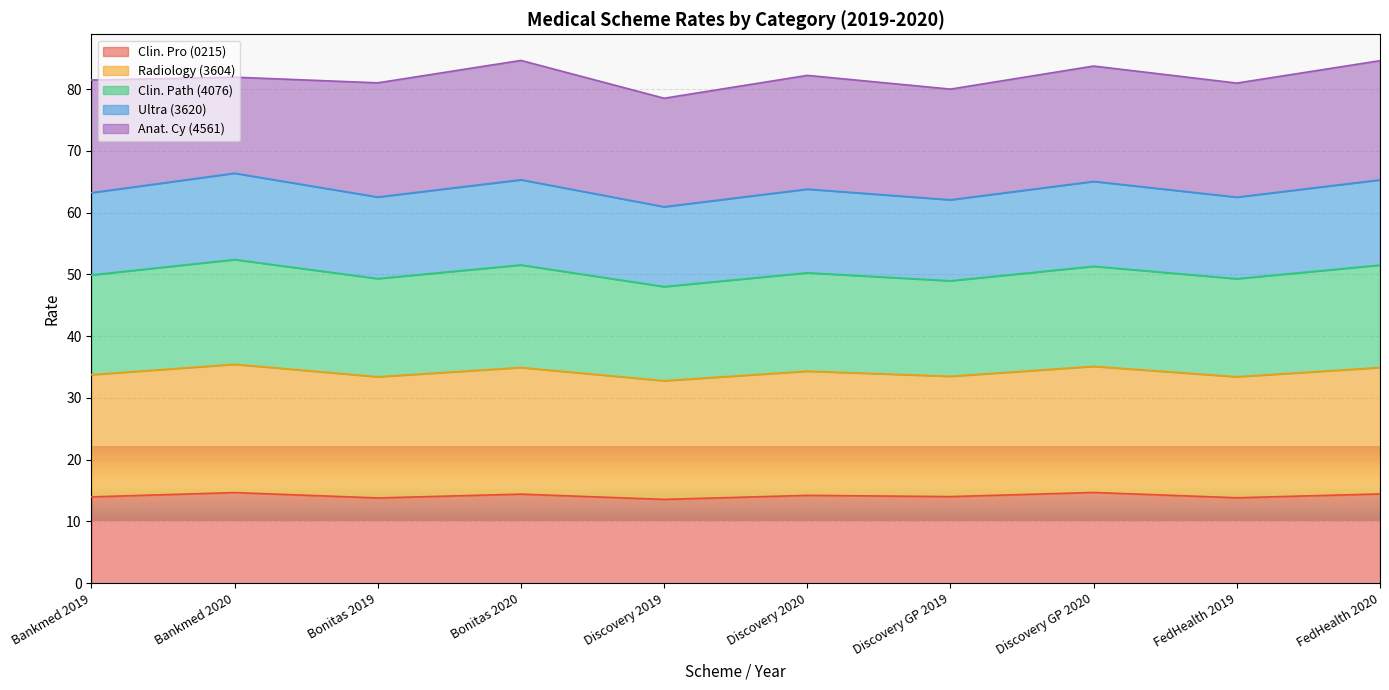

True or false: Radiology (3604) and Clin. Pro (0215) intersect in this chart.

False